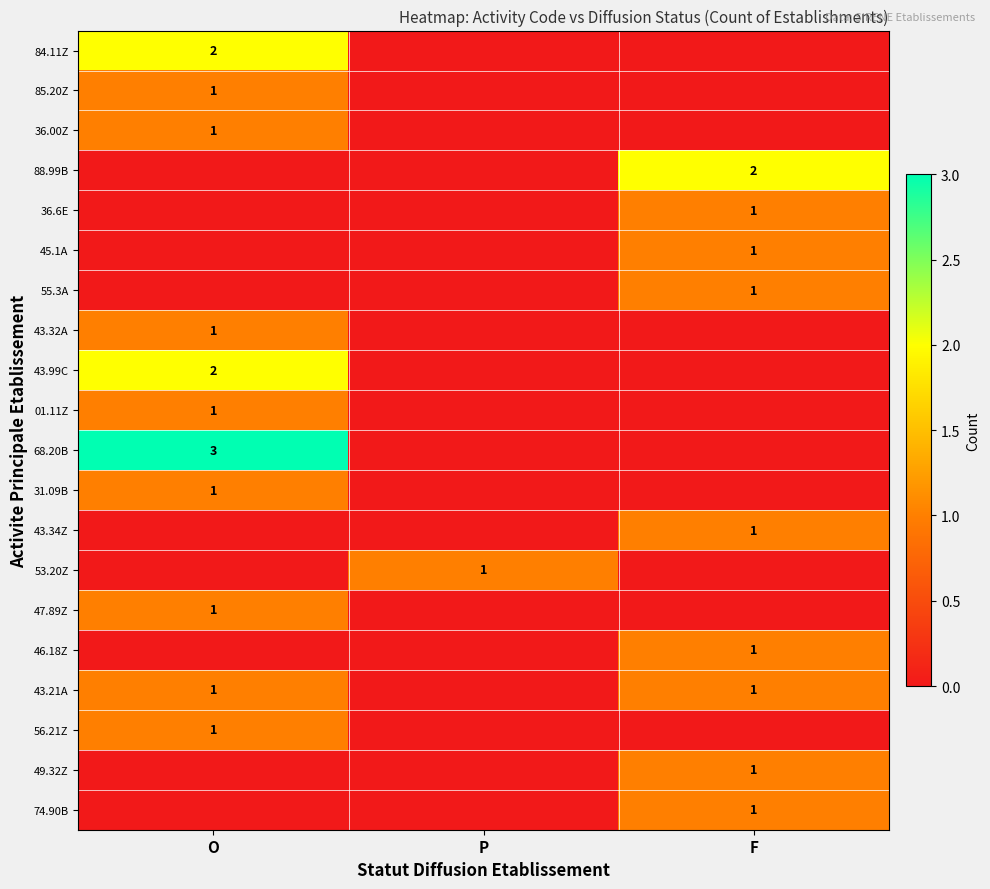

The 43.21A series shows 2 at F. True or false?

False